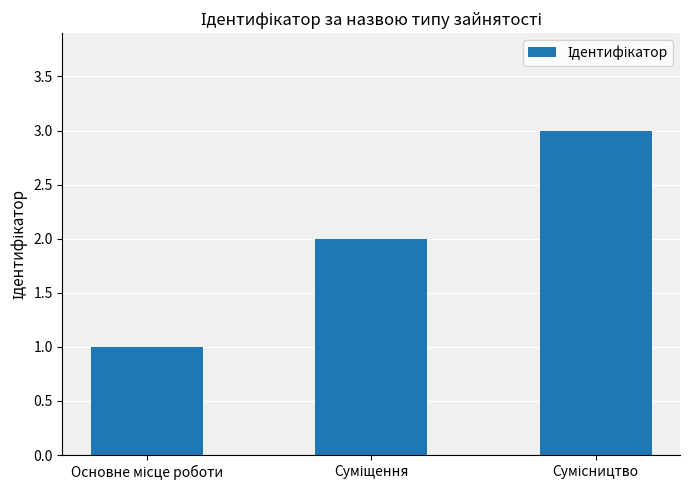

Where is the data nearest to the value 2?

Суміщення